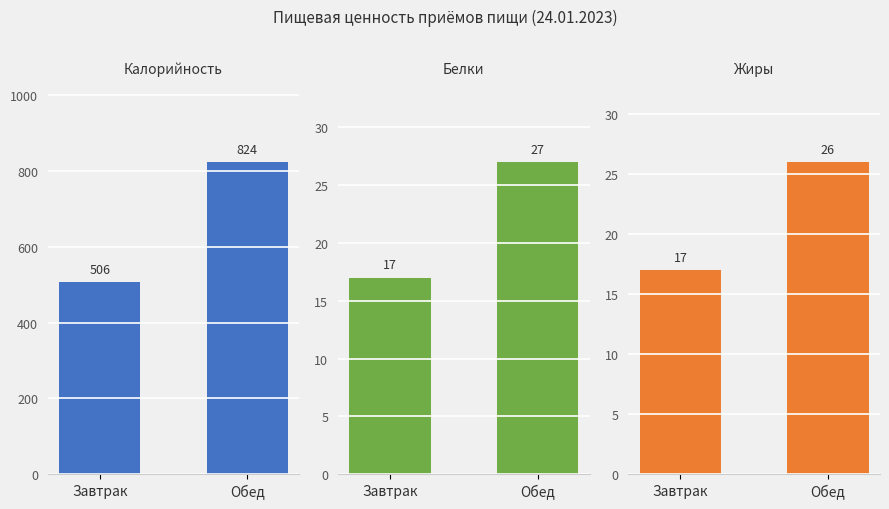

How many bars are there in total?

6